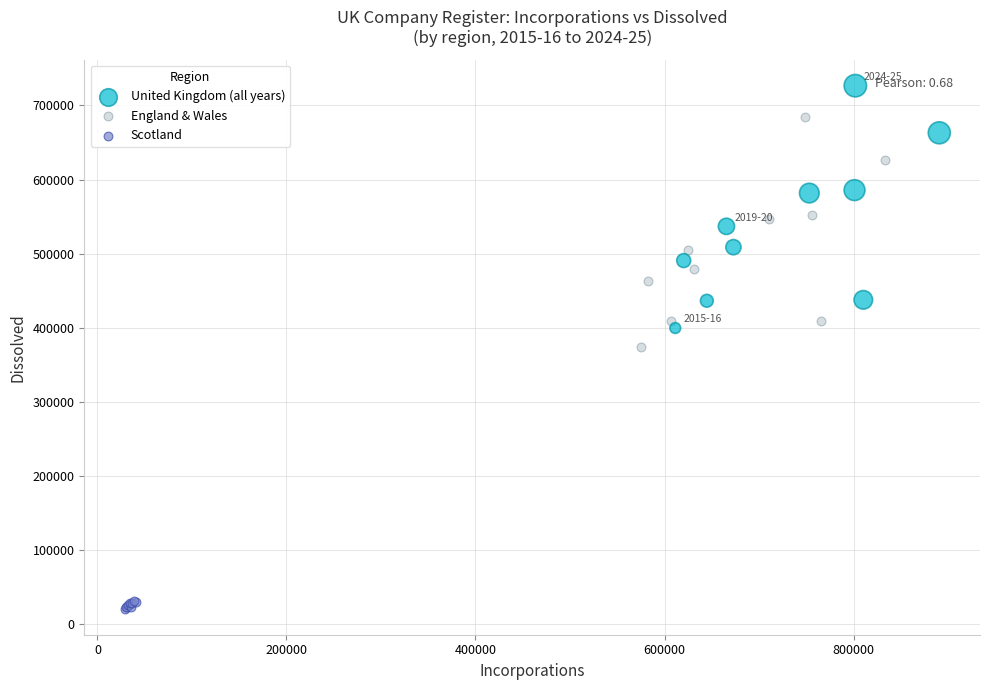

Which series contains the highest Y value?

United Kingdom (all years)